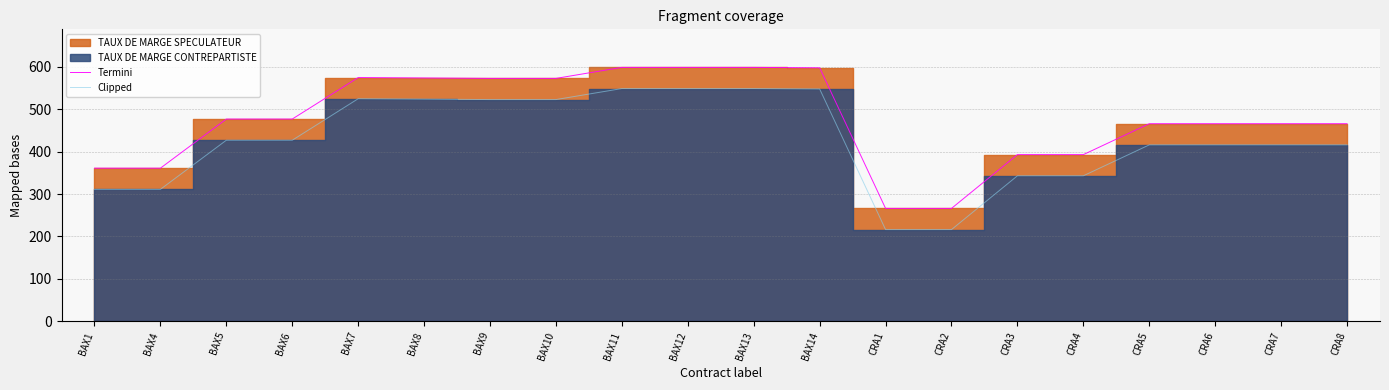

Reading right to left, list all the values displayed in this chart.

Termini: 466	466	466	466	393	393	266	266	598	599	599	599	573	573	574	575	477	477	361	361
Clipped: 416	416	416	416	343	343	216	216	548	549	549	549	523	523	524	525	427	427	311	311